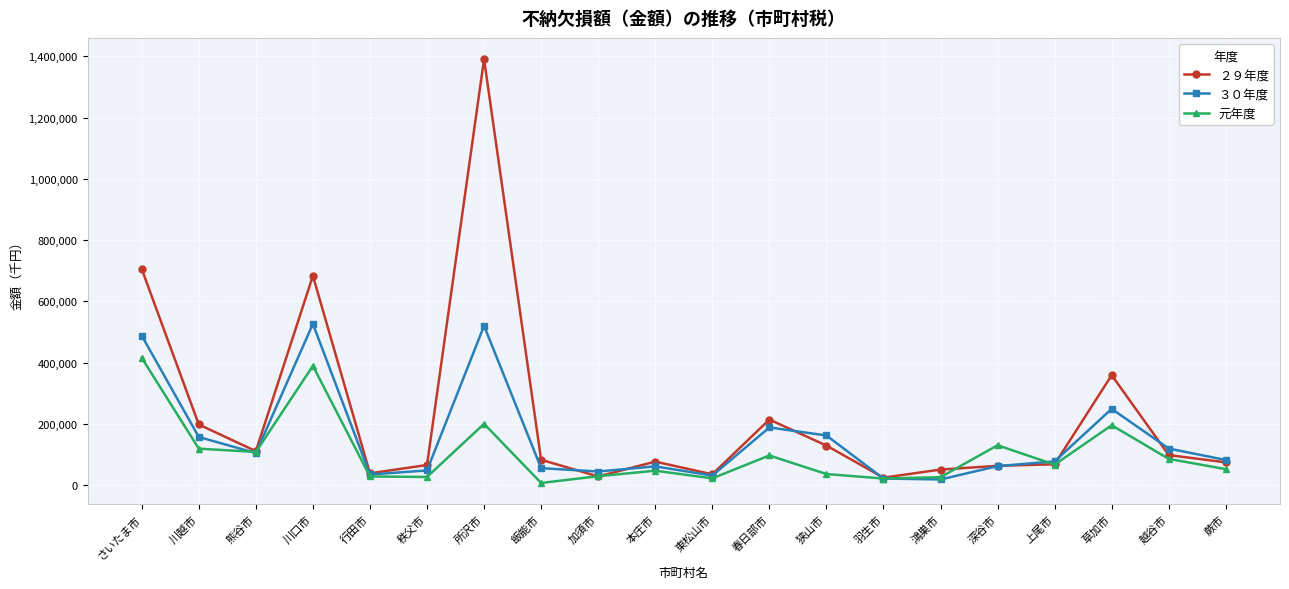

Which series ends up on top after the final intersection of 元年度 and ２９年度?

２９年度